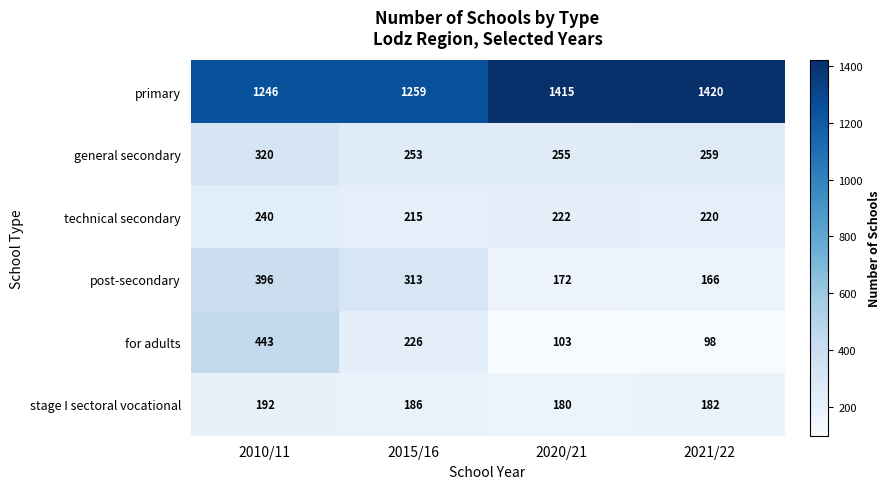

Which category has the highest value in the for adults series?

2010/11